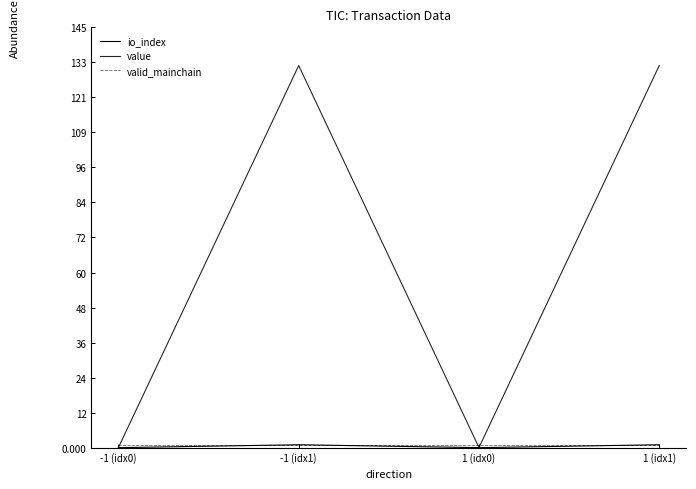

Does the chart display data point markers on the line(s)?

No